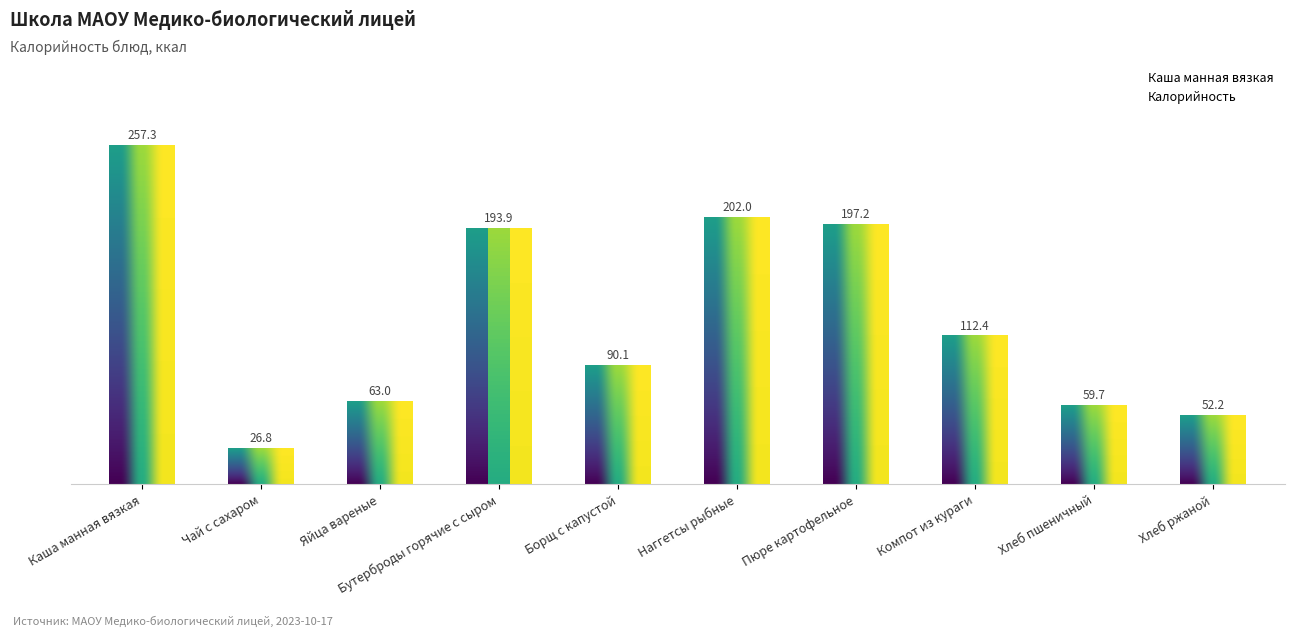

What is the label of the 10th bar from the right?

Каша манная вязкая